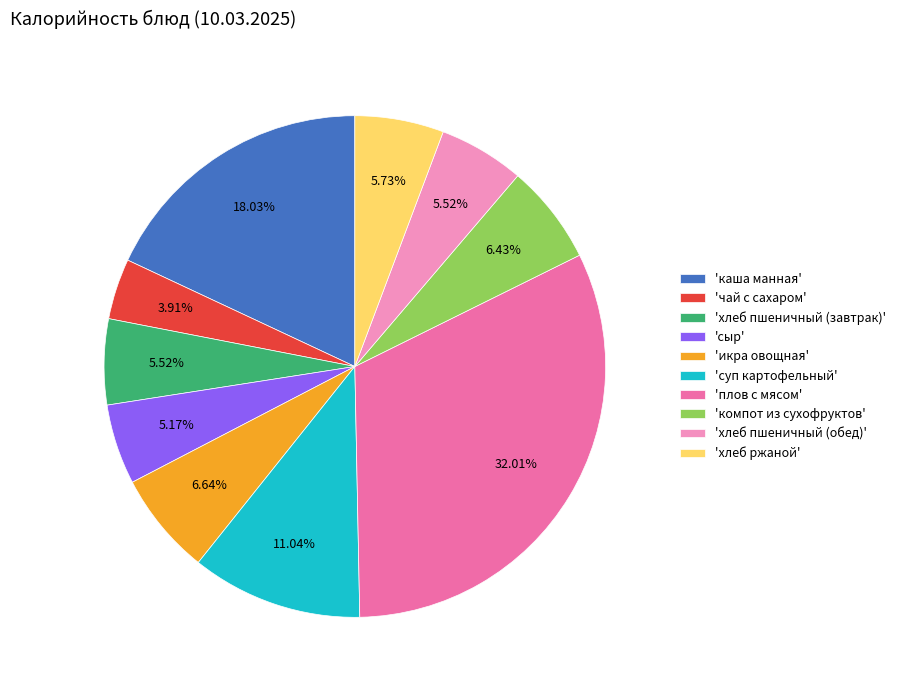

Does 'хлеб пшеничный (обед)' represent more than half of the total?

No